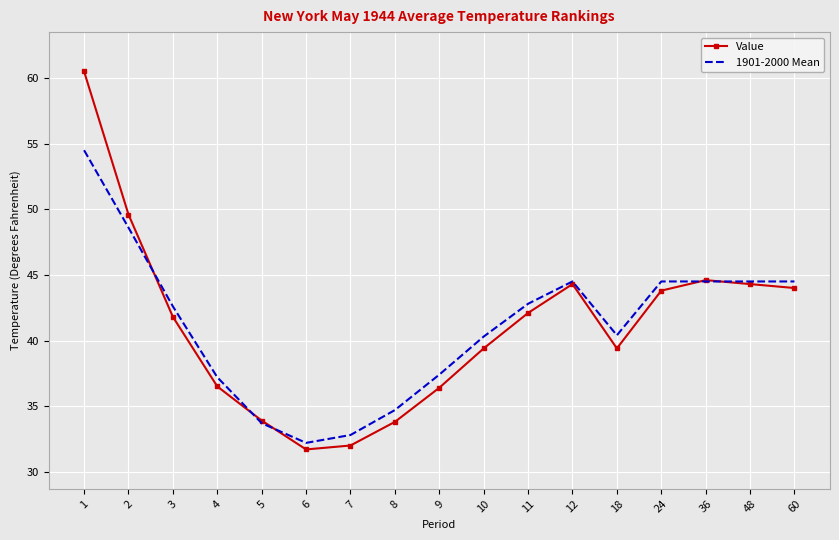

Which series ends up on top after the final intersection of Value and 1901-2000 Mean?

1901-2000 Mean